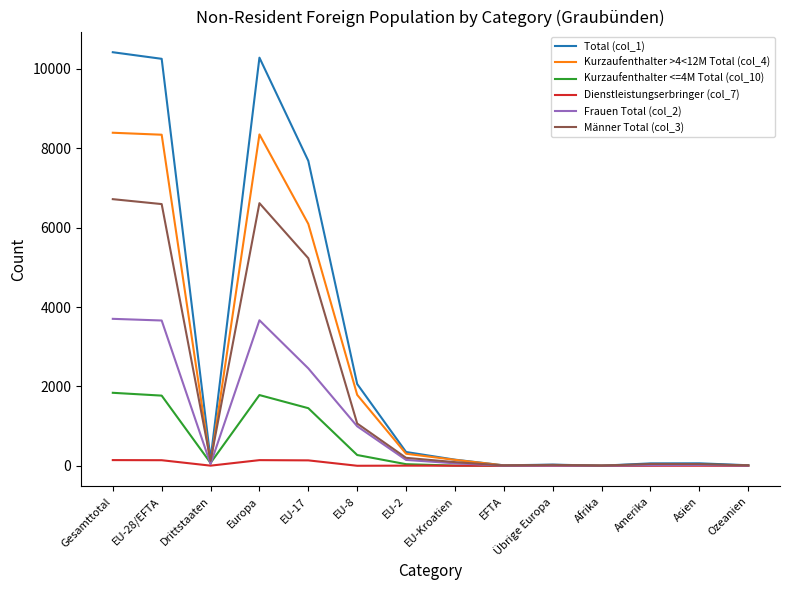

Which series has the widest spread of values?

Total (col_1)